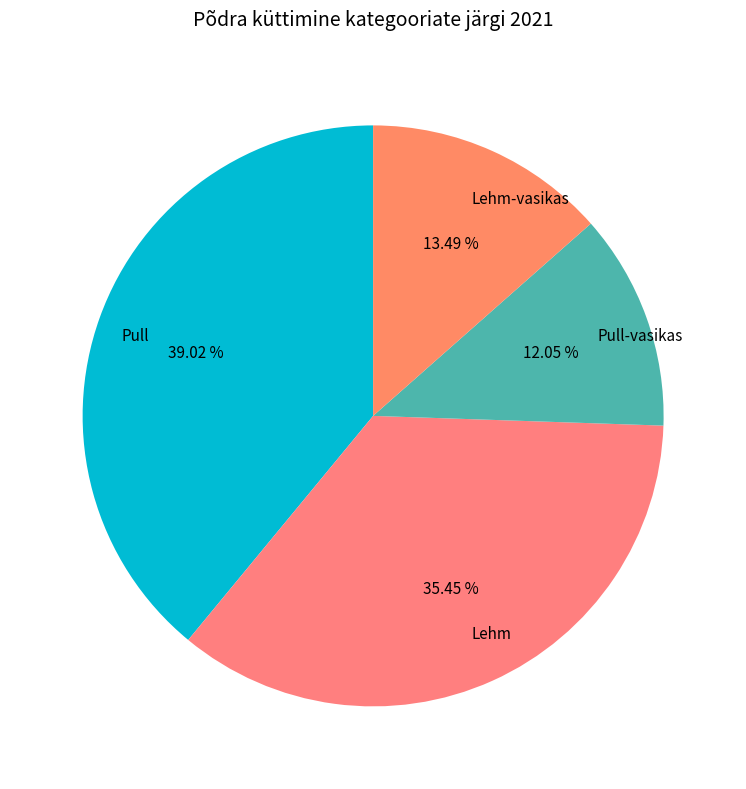

How many segments does this pie chart have?

4